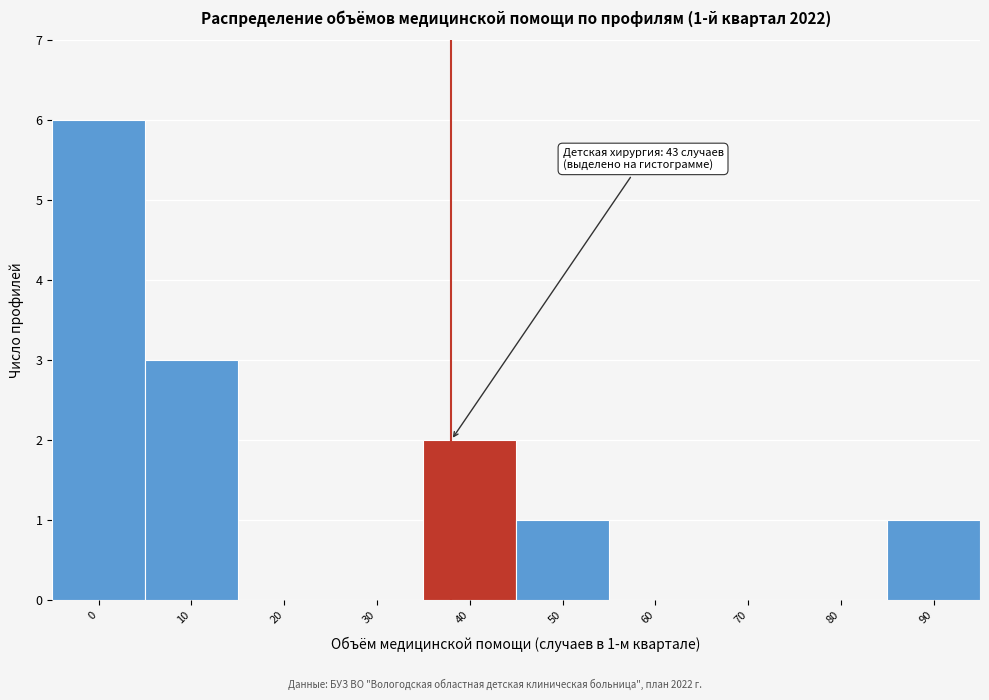

Reading left to right, what are all the values shown in this chart?

0=6	10=3	20=0	30=0	40=2	50=1	60=0	70=0	80=0	90=1